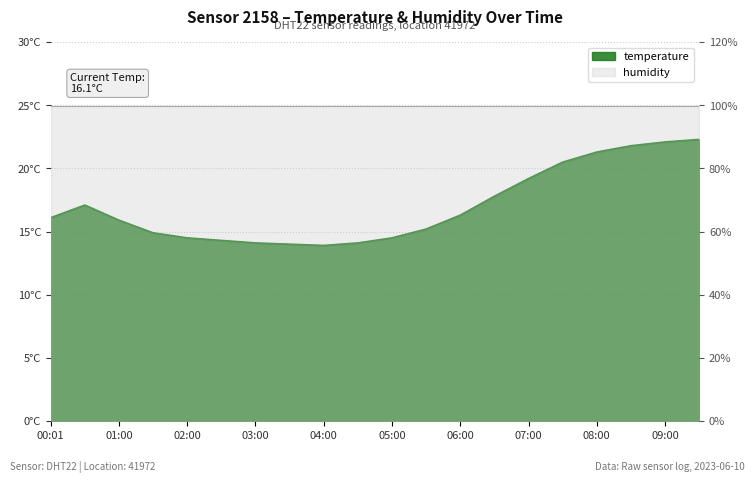

Reading right to left, transcribe all the data shown in this chart.

22.3	22.1	21.8	21.3	20.5	19.2	17.8	16.3	15.2	14.5	14.1	13.9	14.0	14.1	14.3	14.5	14.9	15.9	17.1	16.1